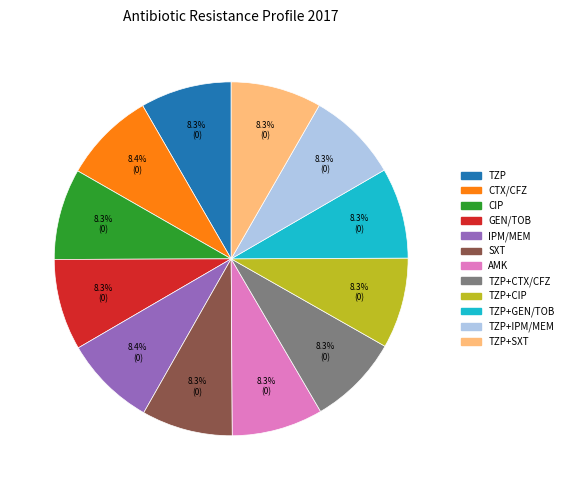

Does any single category account for the majority?

No